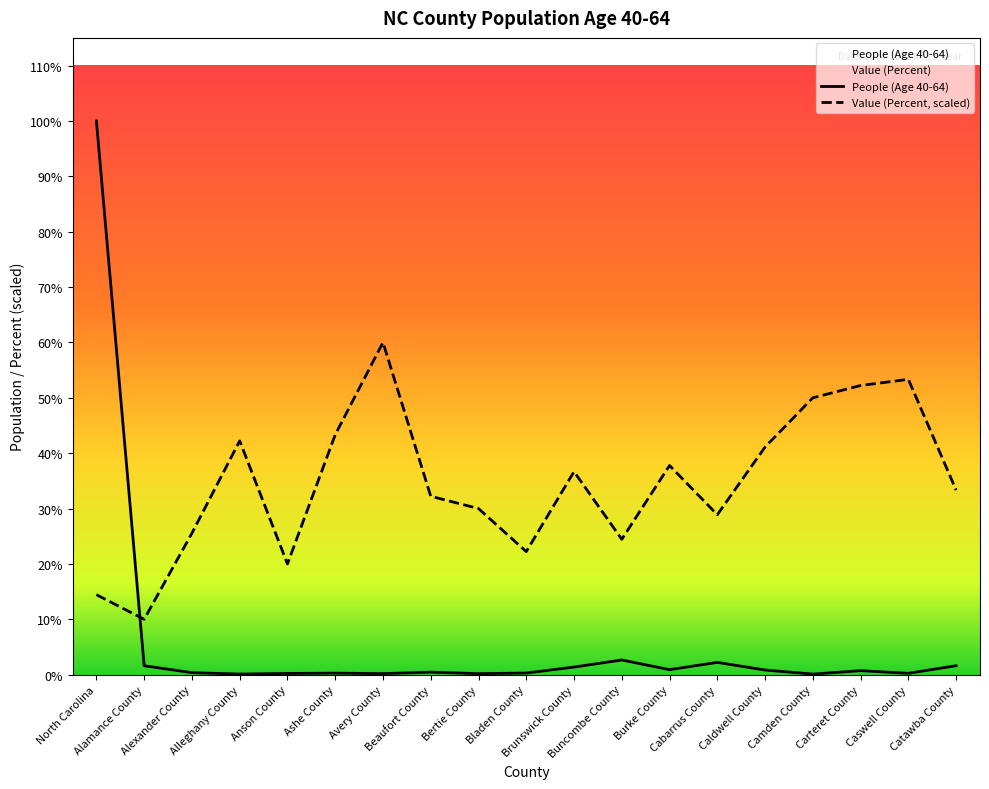

Which series has the largest range (max minus min)?

People (Age 40-64)